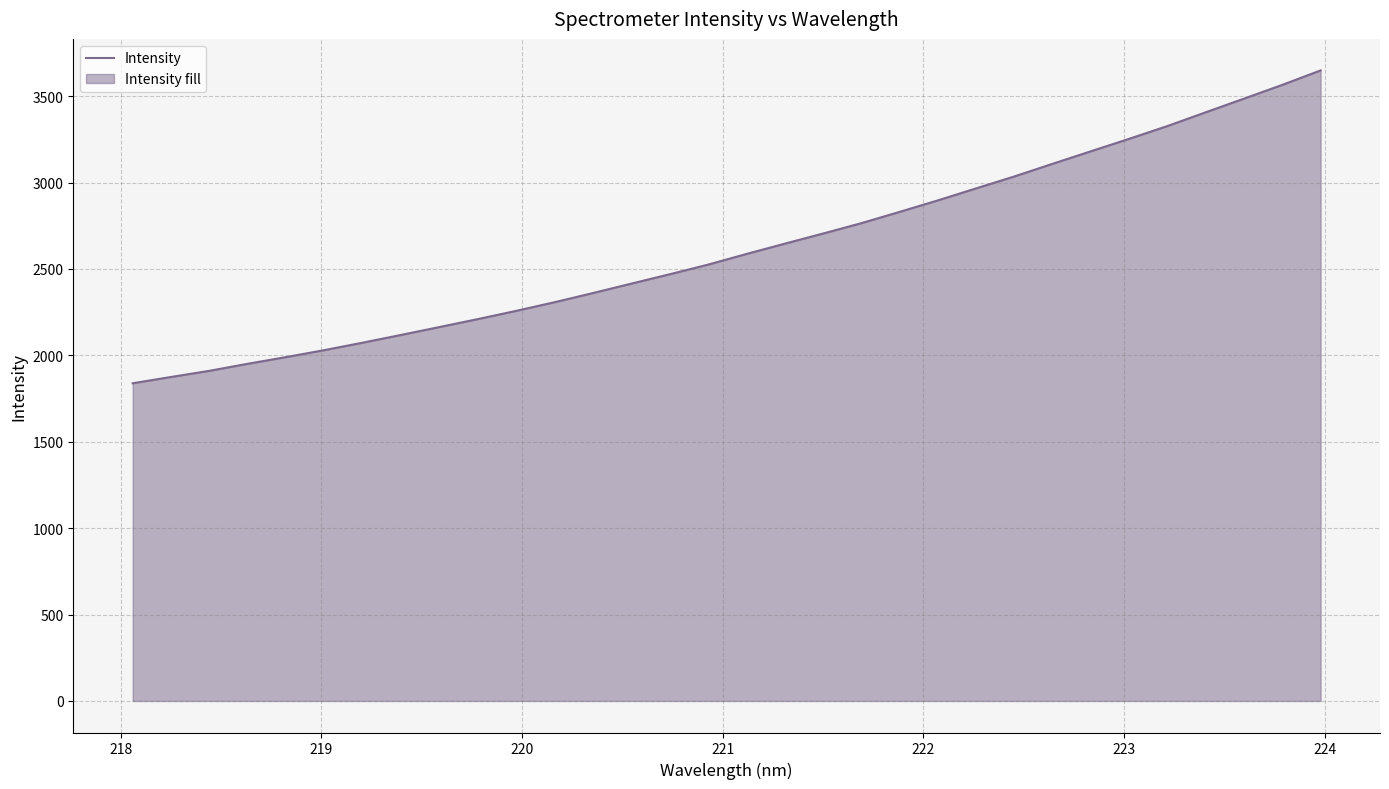

What is the difference between the maximum and minimum values?

1810.4